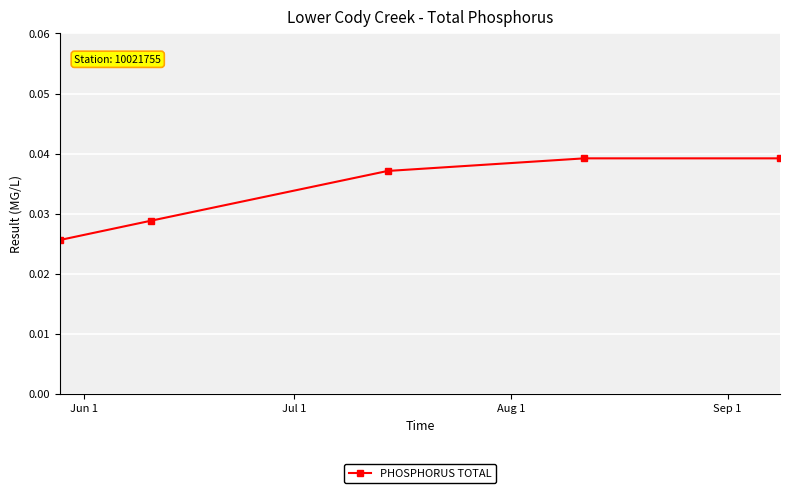

True or false: there are more than 2 points higher than both neighbors.

False